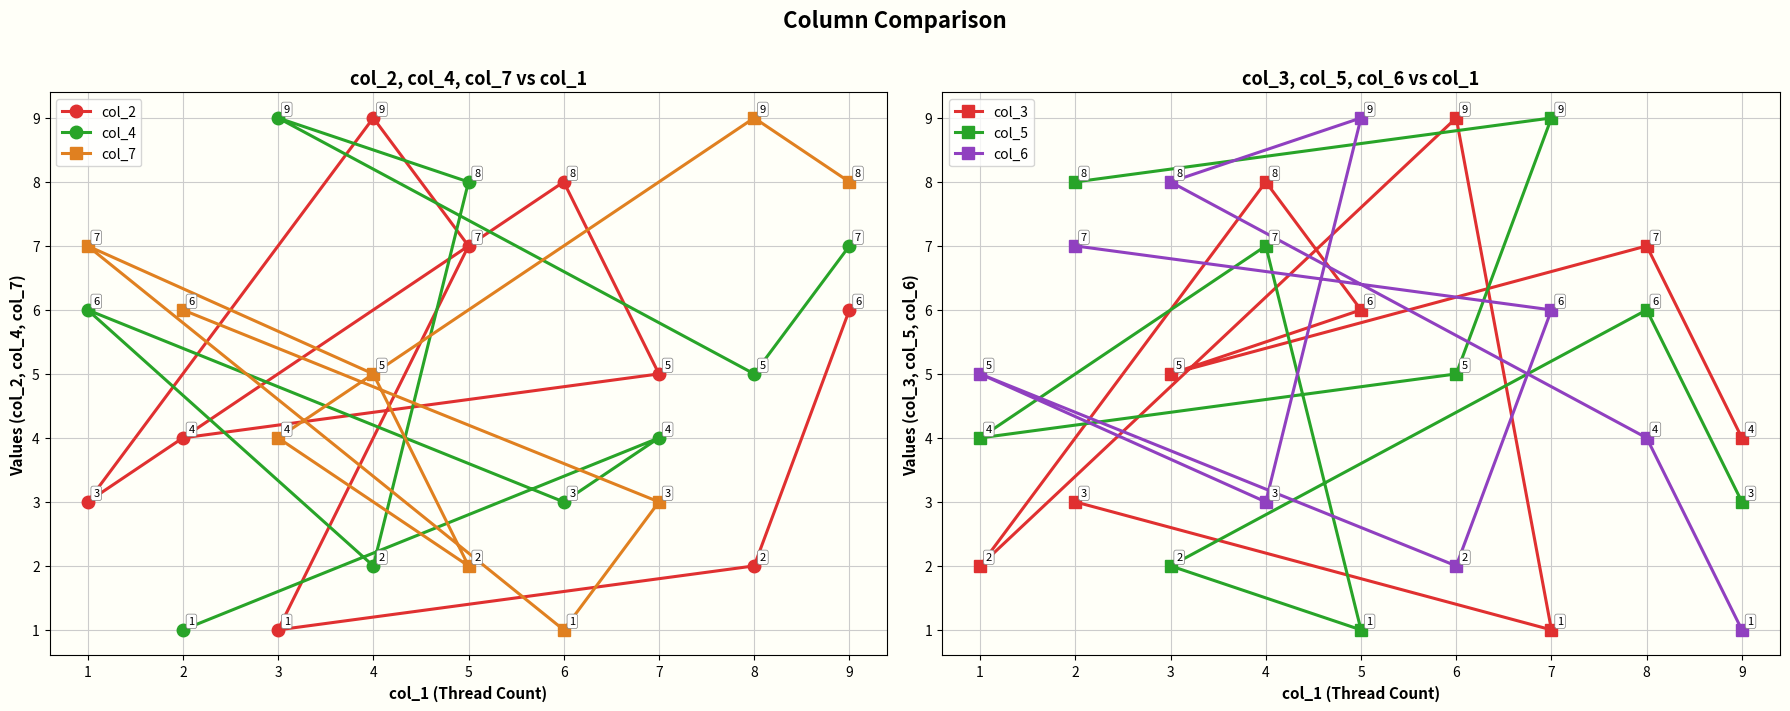

Which series has the largest range (max minus min)?

col_2